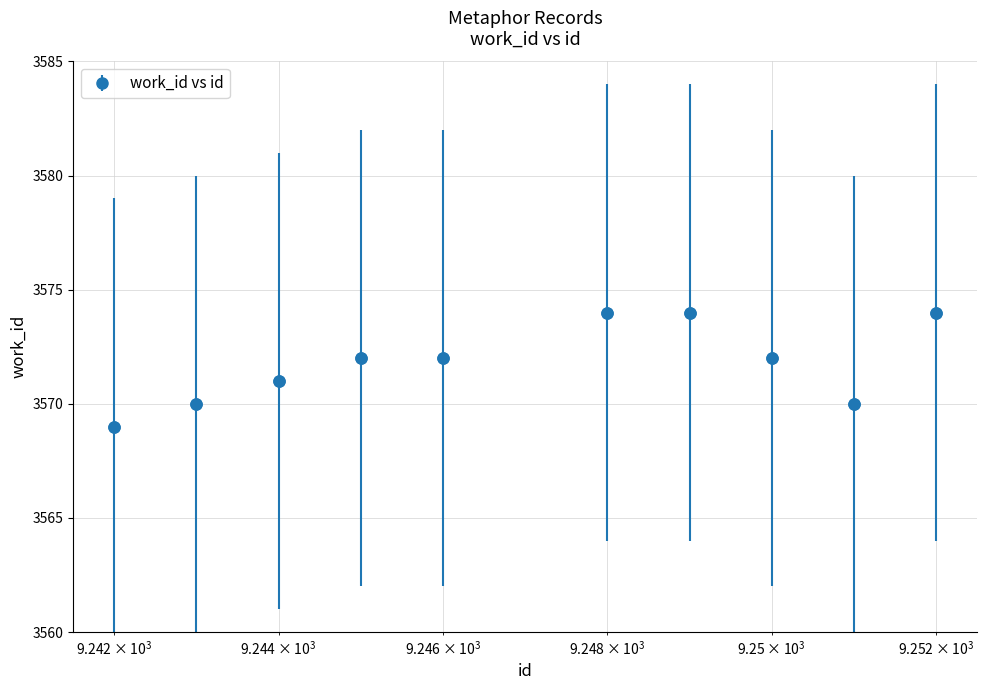

What is the maximum value shown in the chart?

3574